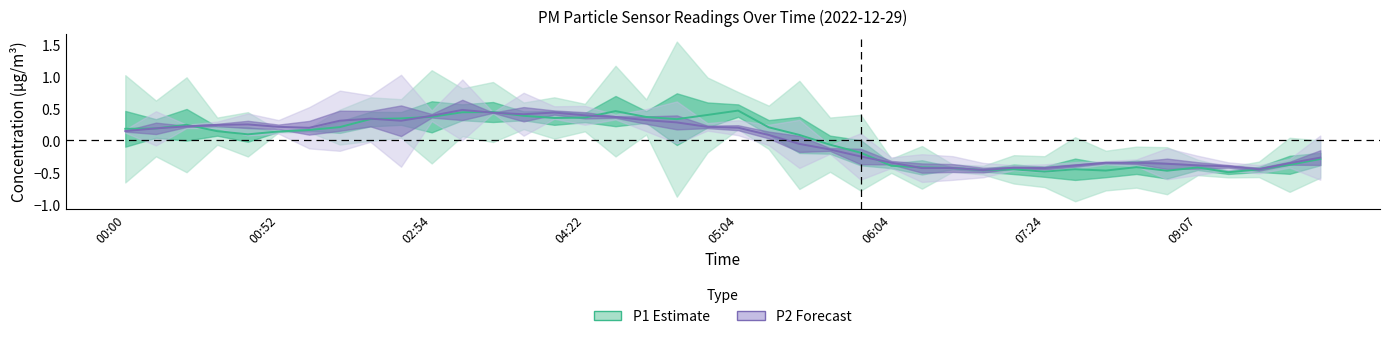

The P2 (Forecast) series shows 0.3 at 05:04. True or false?

True